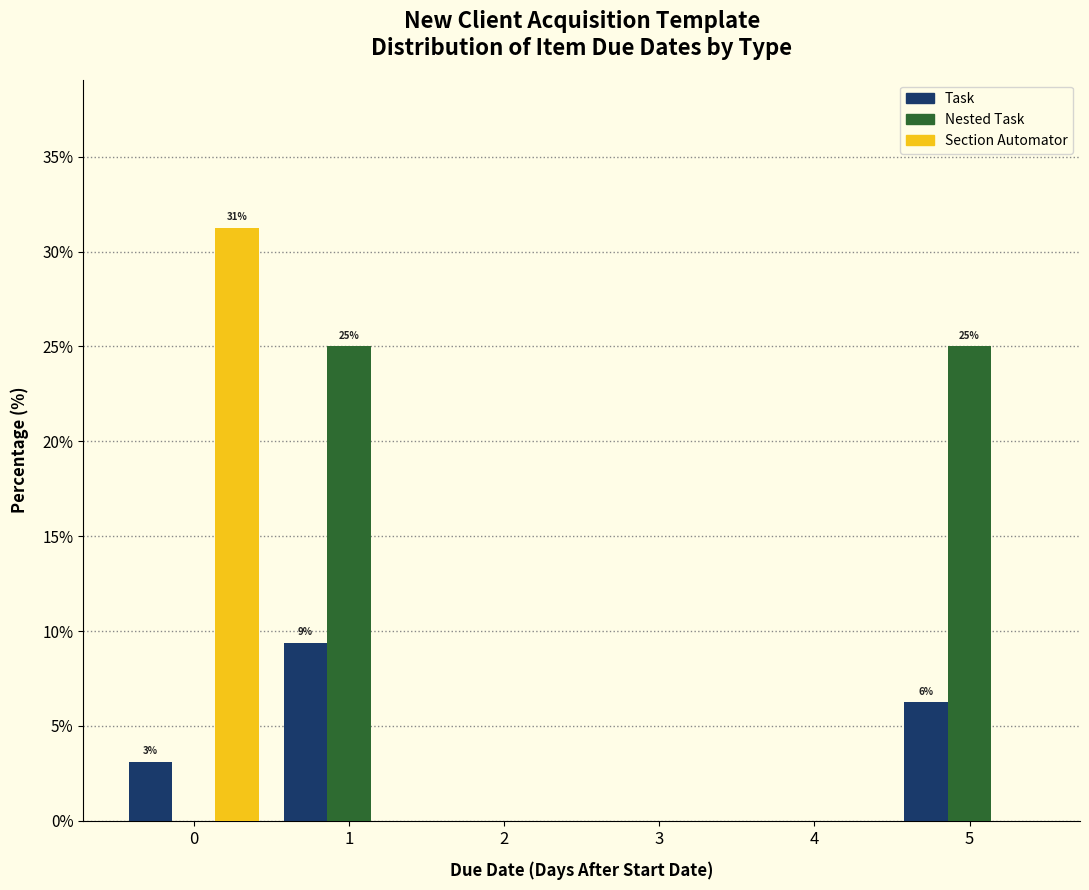

In the Task series, which range on the x-axis has the tallest bar?

0.5 to 1.5